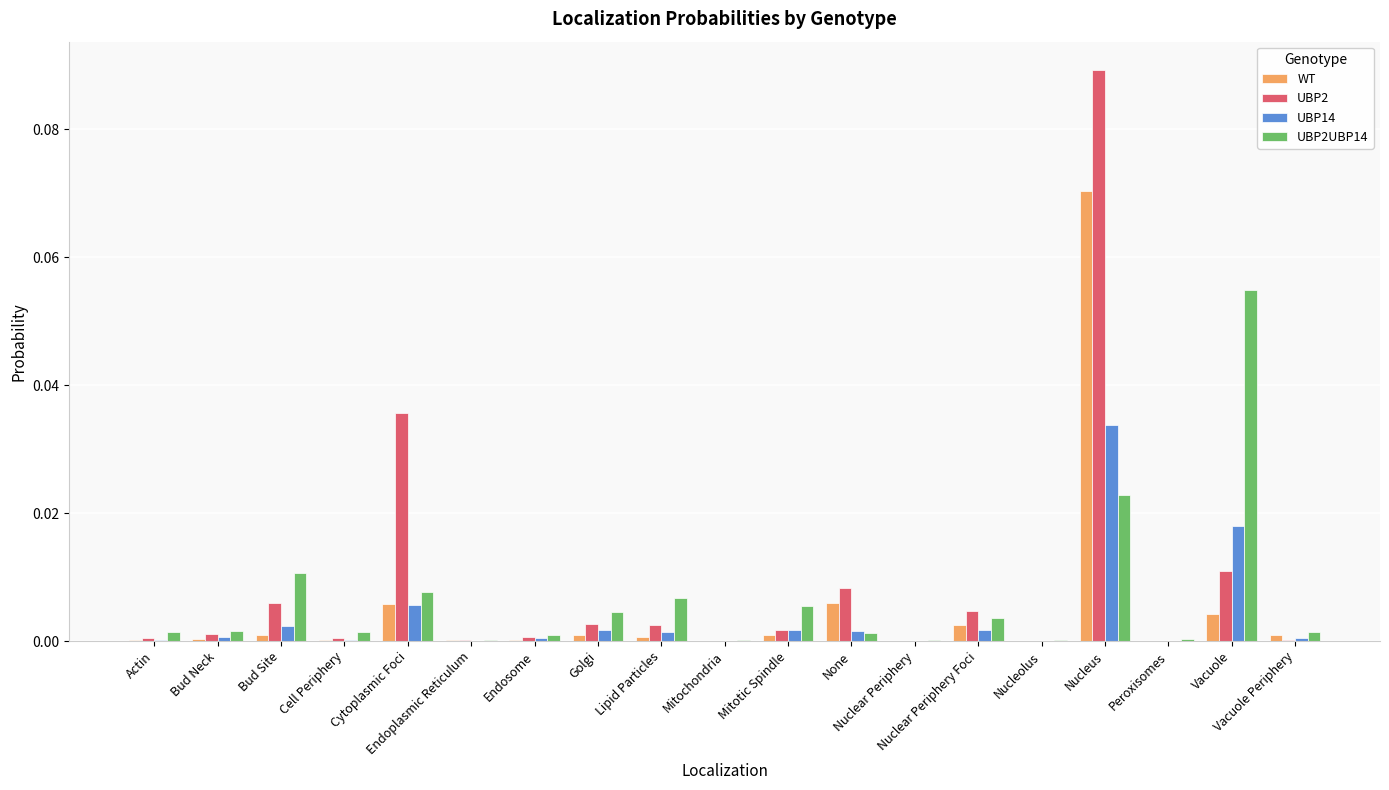

List the series in order of their overall mean, lowest first.

UBP14, WT, UBP2UBP14, UBP2